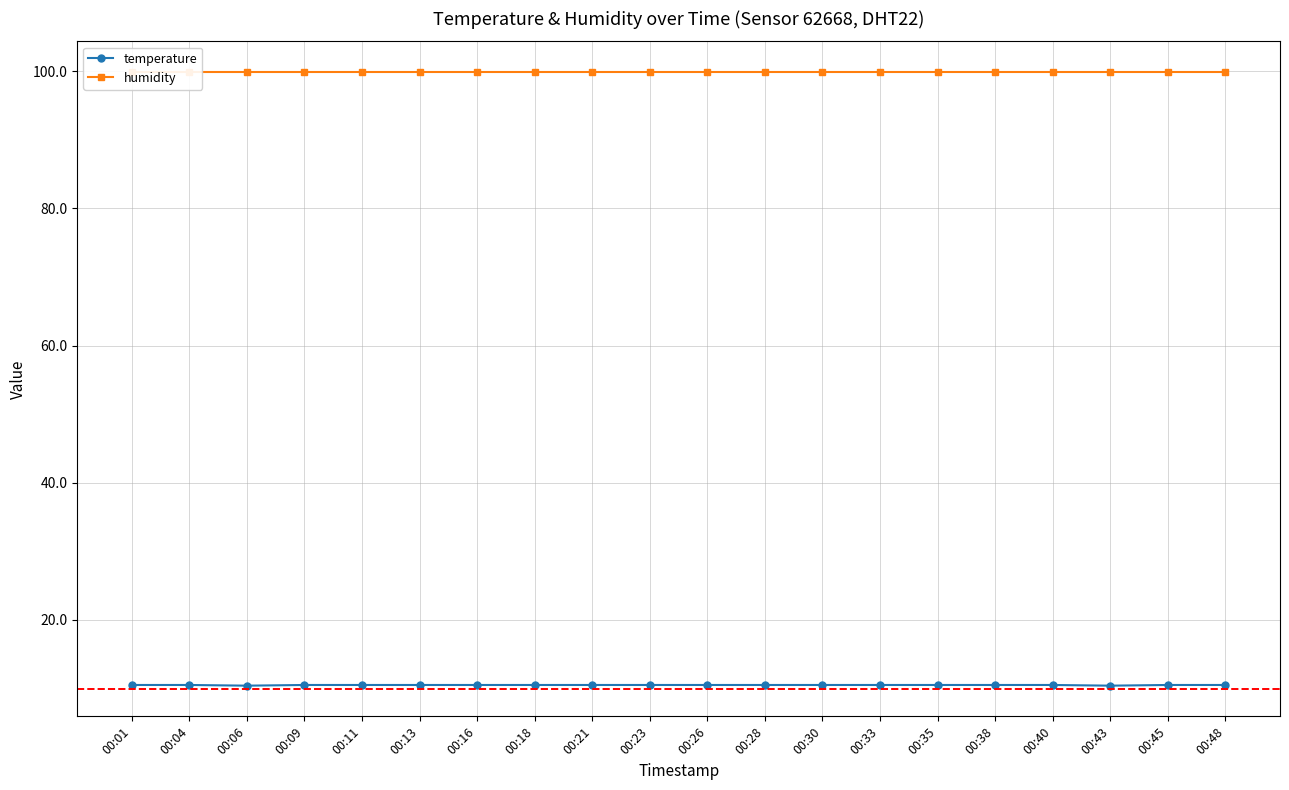

What is the spread (max minus min) of values at 00:43?

89.5